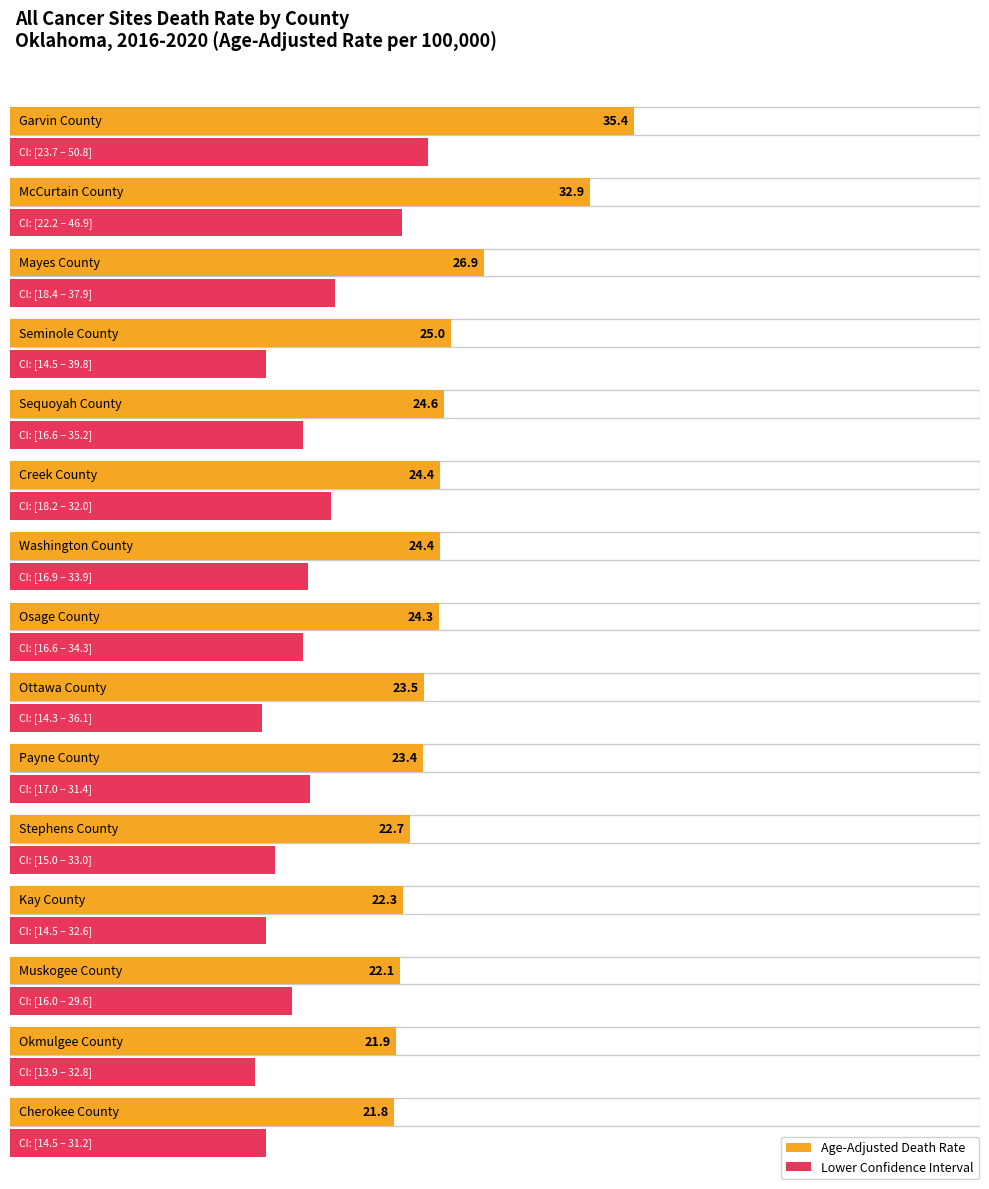

Reading left to right, what are all the values shown in this chart?

Age-Adjusted Death Rate: 35.4	32.9	26.9	25.0	24.6	24.4	24.4	24.3	23.5	23.4	22.7	22.3	22.1	21.9	21.8
Lower CI: 23.7	22.2	18.4	14.5	16.6	18.2	16.9	16.6	14.3	17.0	15.0	14.5	16.0	13.9	14.5
Upper CI: 50.8	46.9	37.9	39.8	35.2	32.0	33.9	34.3	36.1	31.4	33.0	32.6	29.6	32.8	31.2